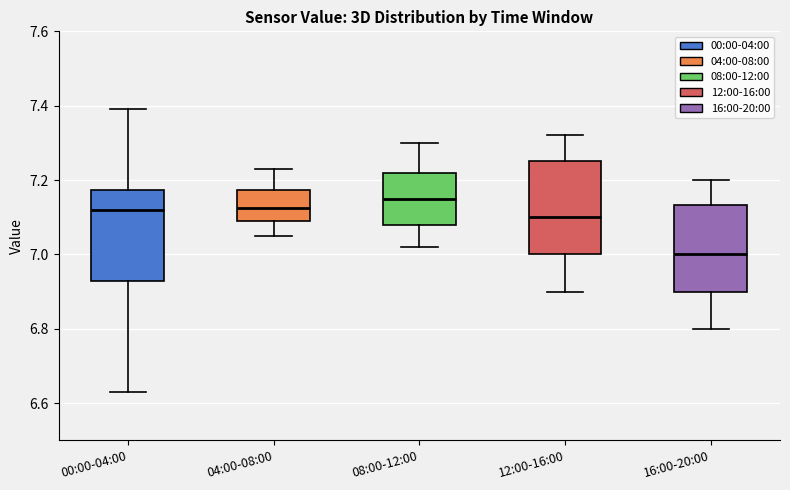

Reading left to right, transcribe this box plot: for each box, give where its median line is, the range the box spans, and where its two whiskers end, as read against the y-axis. The values are not printed on the chart, so give them approximately, as read against the axis.

00:00-04:00: median 7.12, box 6.92 to 7.18, whiskers 6.64 to 7.40
04:00-08:00: median 7.12, box 7.10 to 7.18, whiskers 7.06 to 7.24
08:00-12:00: median 7.16, box 7.08 to 7.22, whiskers 7.02 to 7.30
12:00-16:00: median 7.10, box 7.00 to 7.26, whiskers 6.90 to 7.32
16:00-20:00: median 7.00, box 6.90 to 7.14, whiskers 6.80 to 7.20